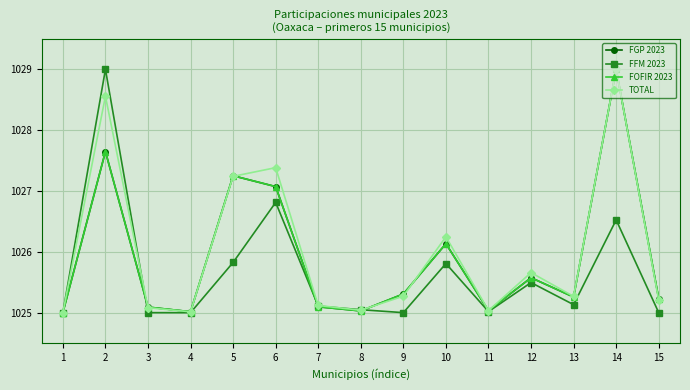

What is the difference between the FGP 2023 values at 2 and 14?

1.4